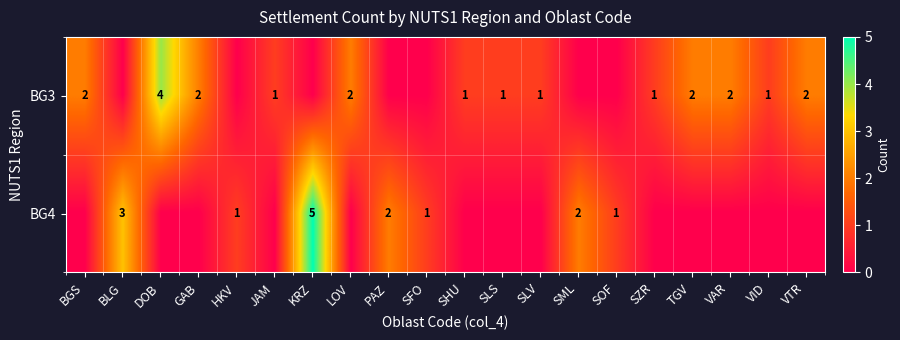

The value of BG3 at SLS is 0. True or false?

False